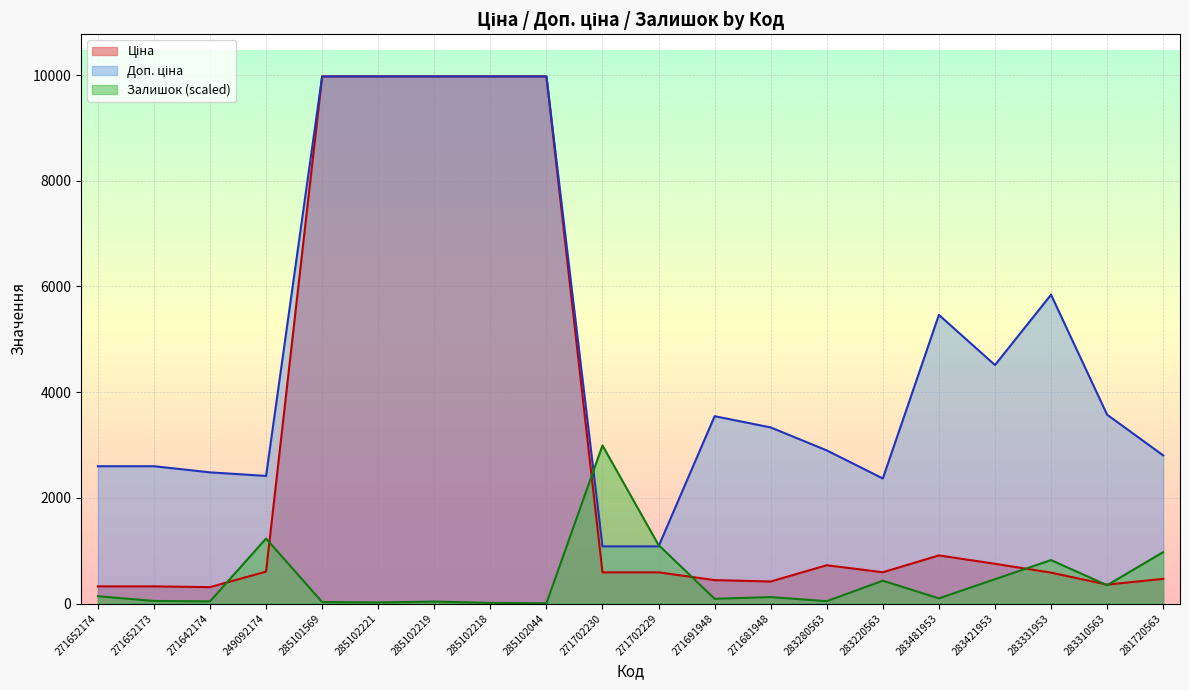

What value does the Залишок series have at 283421953?

460.1